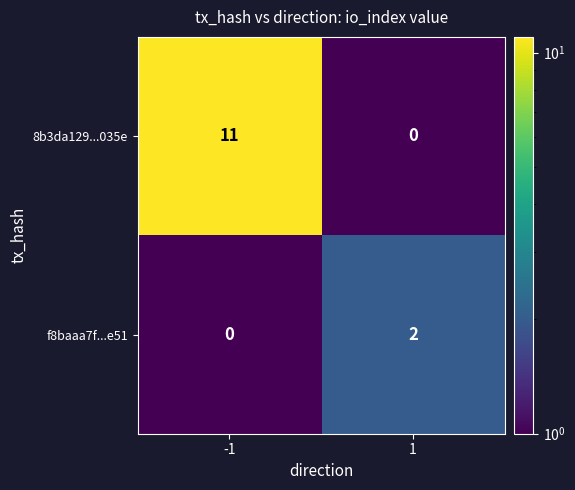

At -1, list the series in order from smallest to largest.

f8baaa7f...e51, 8b3da129...035e